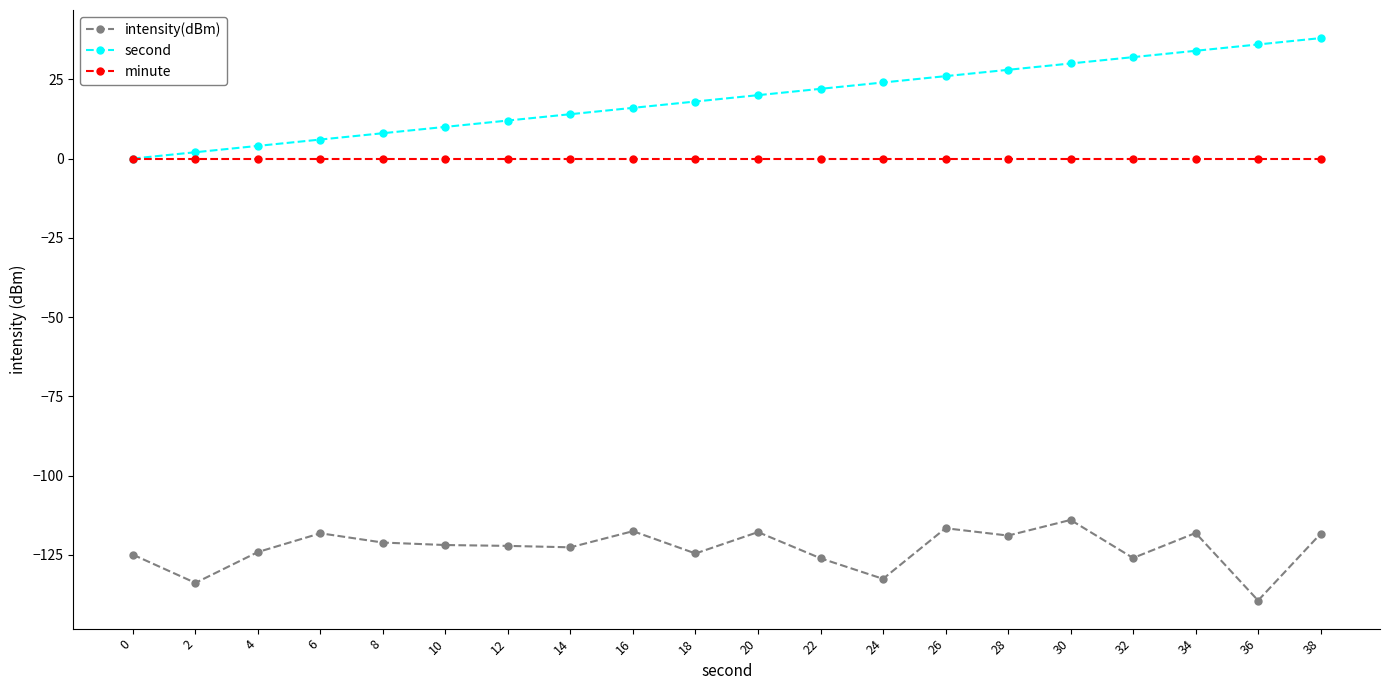

Does the chart display data point markers on the line(s)?

Yes